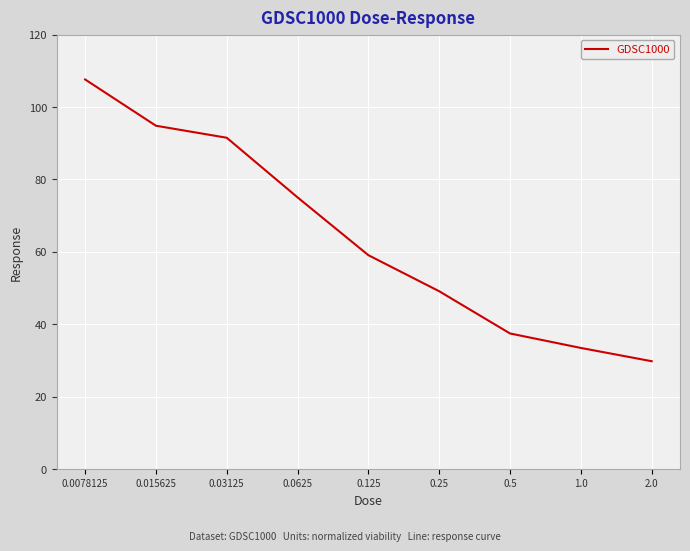

What is the ratio of the value at 0.0625 to the value at 0.0078125?

0.7